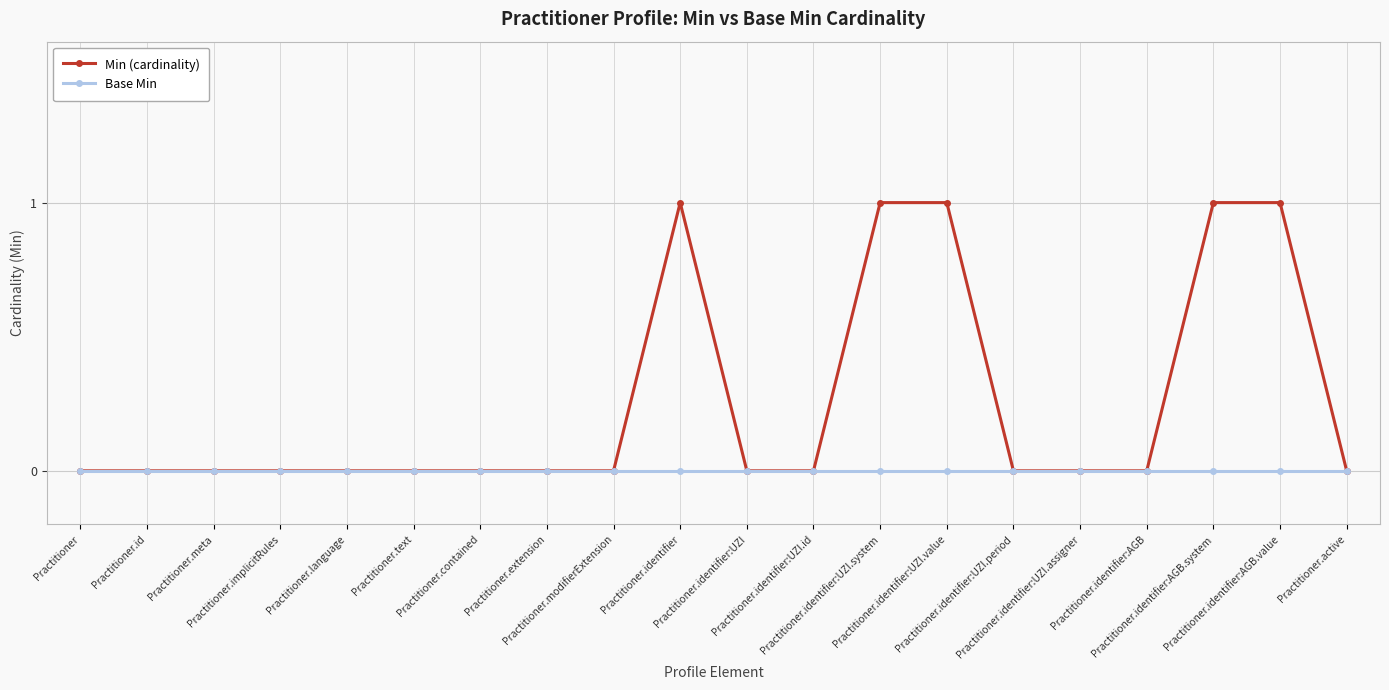

Reading left to right, extract all data points from this chart.

Min (cardinality): 0	0	0	0	0	0	0	0	0	1	0	0	1	1	0	0	0	1	1	0
Base Min: 0	0	0	0	0	0	0	0	0	0	0	0	0	0	0	0	0	0	0	0